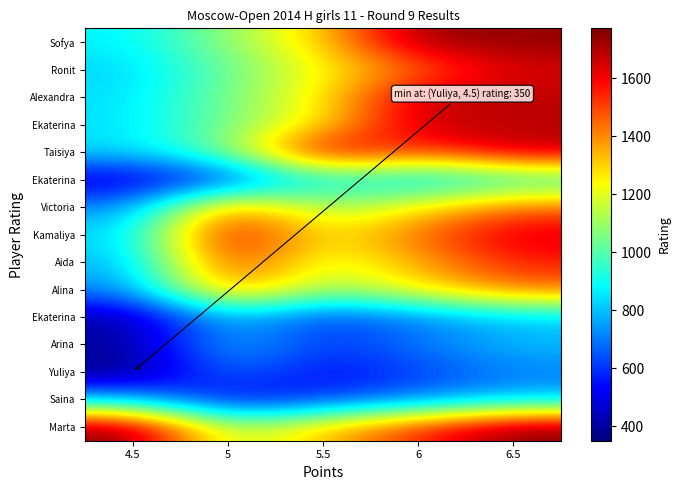

What is the total value across all series at 5.5?

15878.5